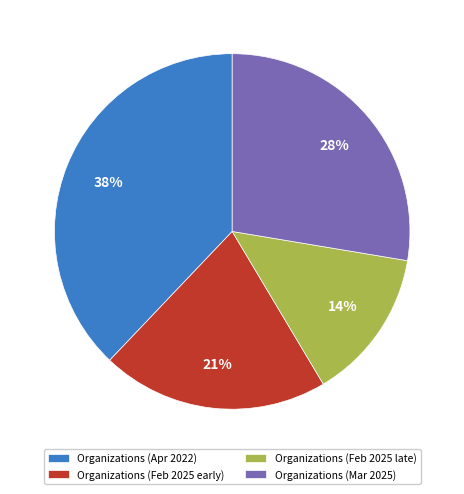

To the nearest percent, what portion does Organizations (Apr 2022) represent?

38%